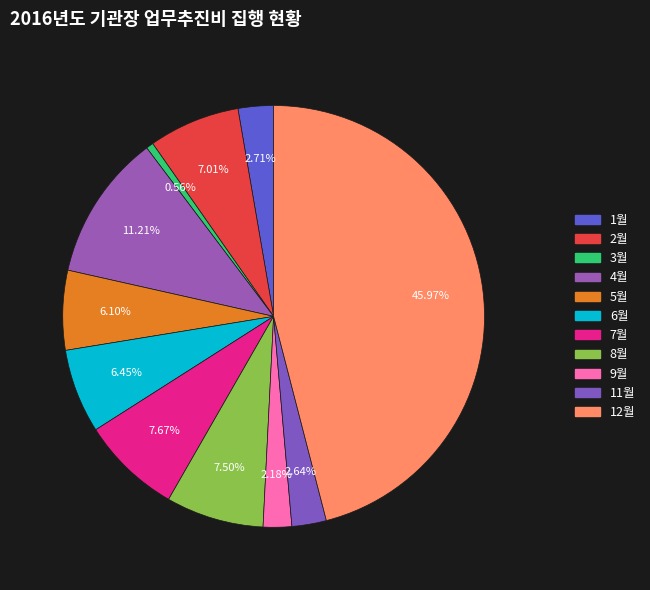

Which category has the biggest portion of the pie?

12월